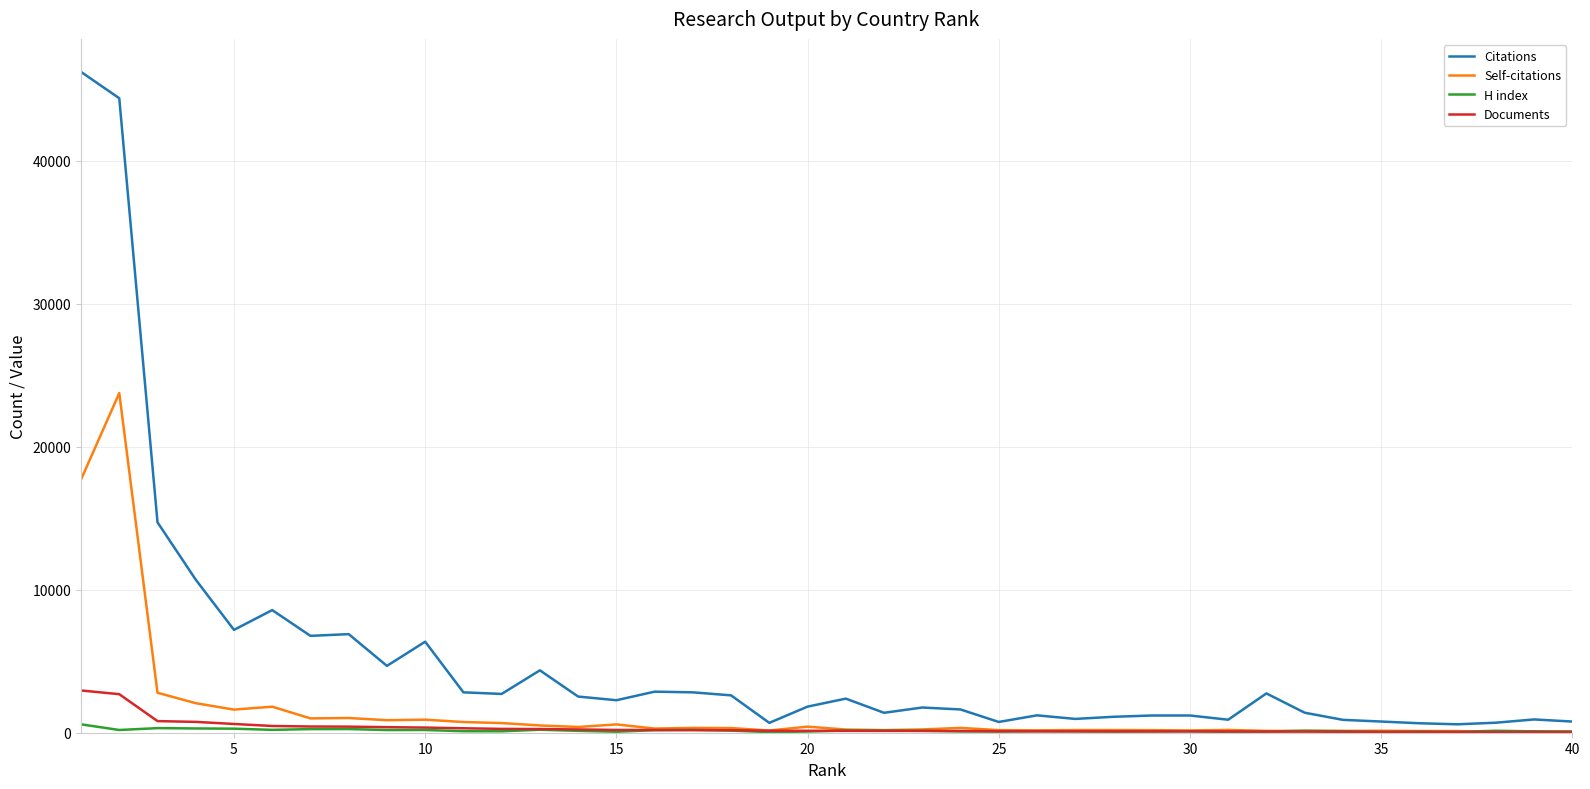

What is the sum of all Documents values?

13706